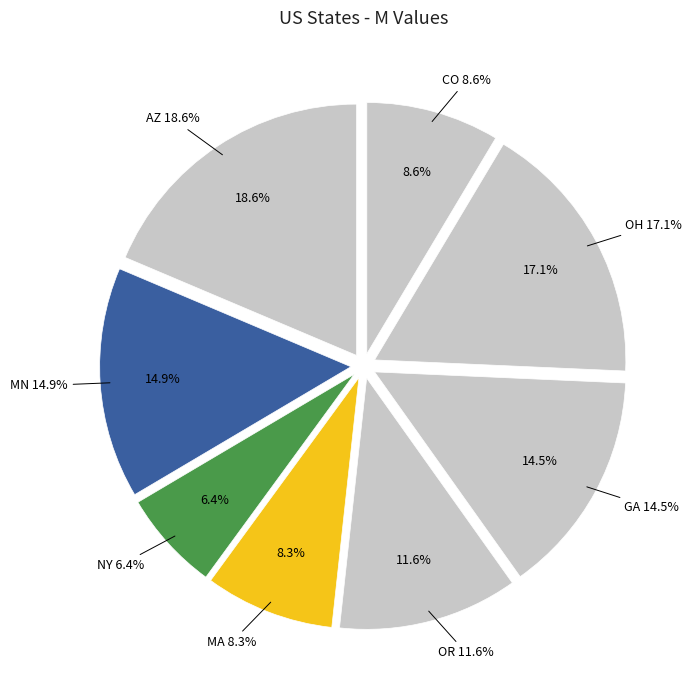

Count the number of slices in the pie.

8